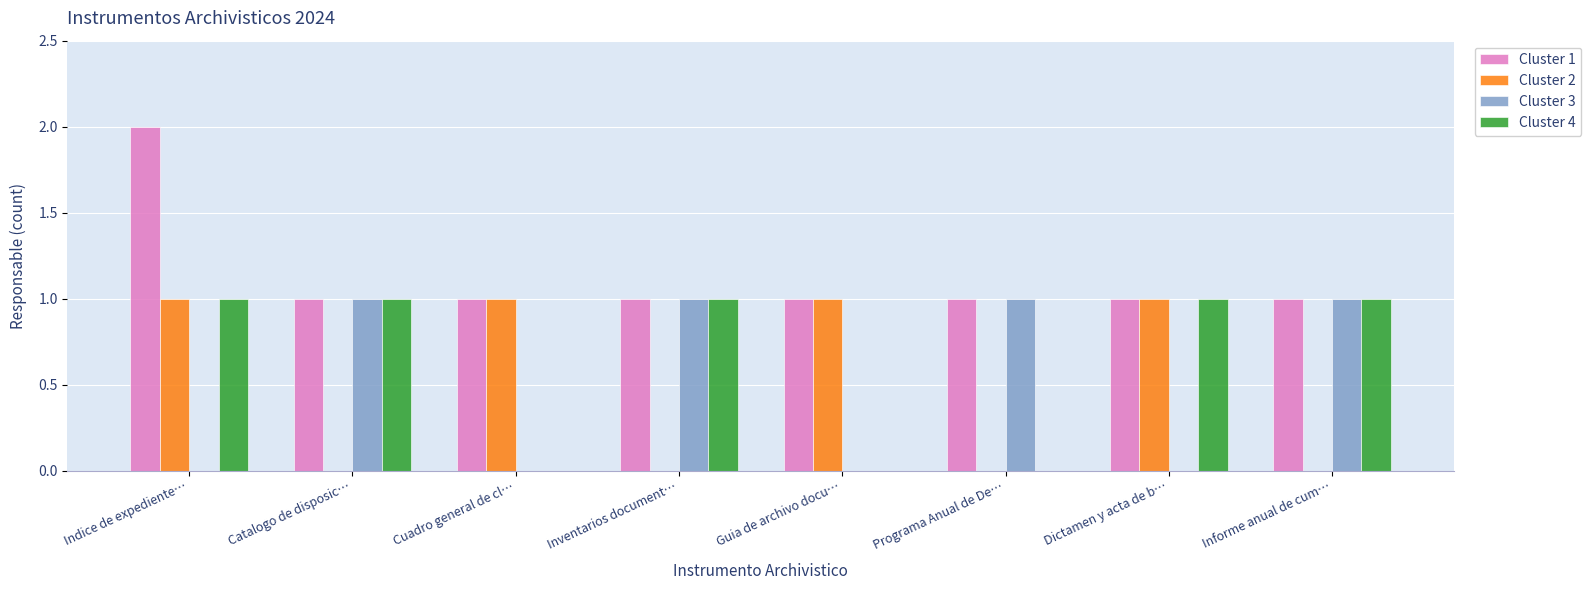

Reading right to left, what are all the values shown in this chart?

Cluster 1: 1	1	1	1	1	1	1	2
Cluster 2: 0	1	0	1	0	1	0	1
Cluster 3: 1	0	1	0	1	0	1	0
Cluster 4: 1	1	0	0	1	0	1	1